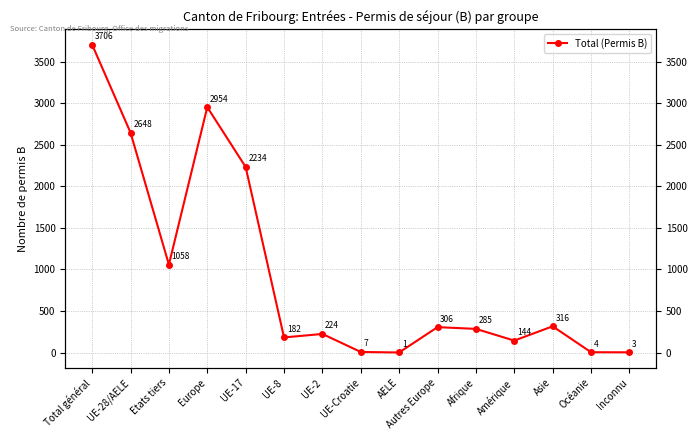

What is the label of the 4th point from the right?

Amérique